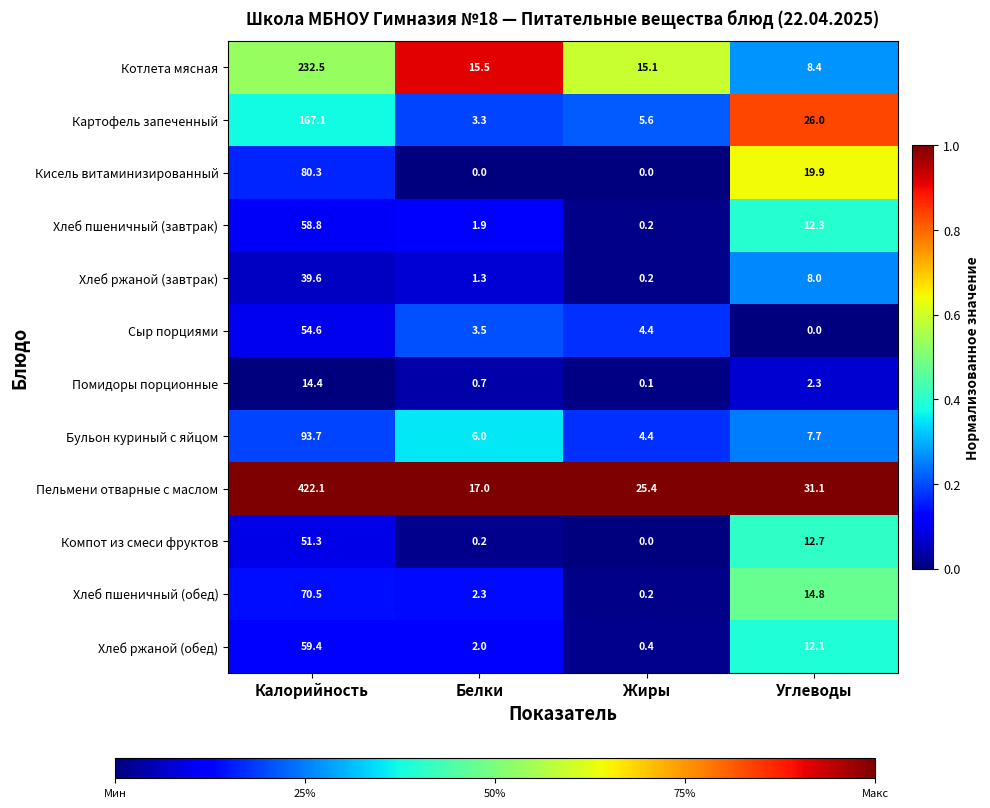

At Калорийность, list the series in order from smallest to largest.

Помидоры порционные, Хлеб ржаной (завтрак), Компот из смеси фруктов, Сыр порциями, Хлеб пшеничный (завтрак), Хлеб ржаной (обед), Хлеб пшеничный (обед), Кисель витаминизированный, Бульон куриный с яйцом, Картофель запеченный, Котлета мясная, Пельмени отварные с маслом